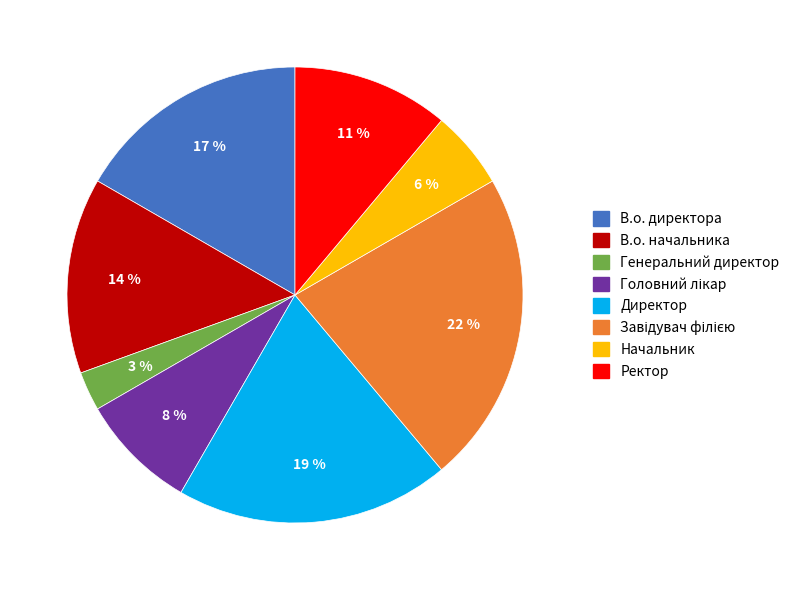

To the nearest percent, what is the difference between the largest and smallest slice percentages?

19%